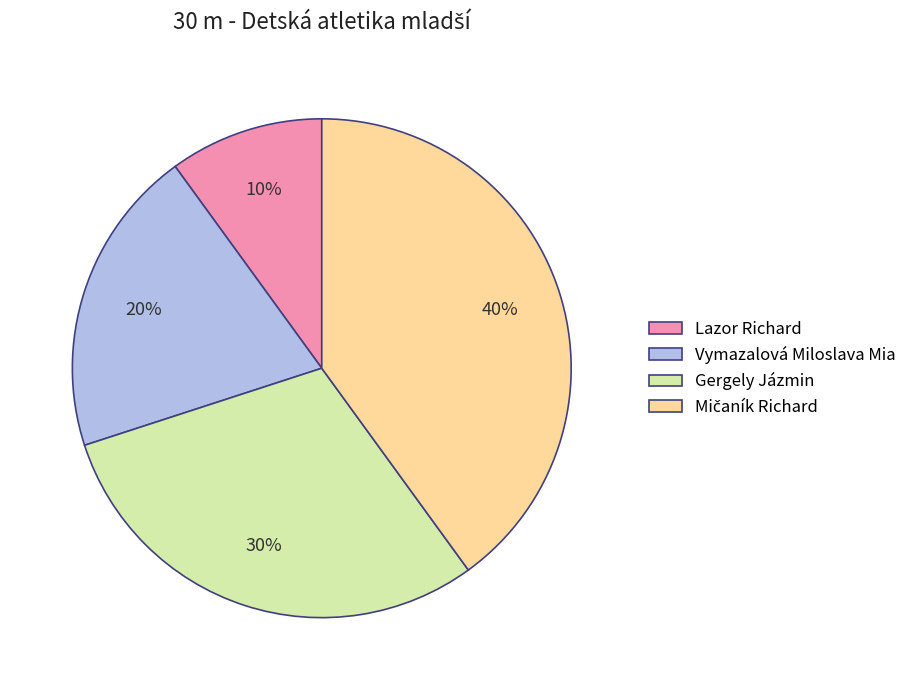

To the nearest percent, what is the difference between the largest and smallest slice percentages?

30%